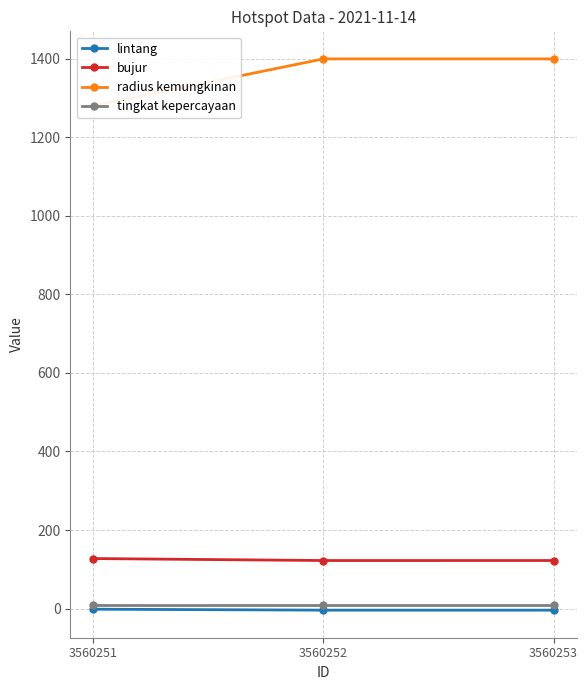

Rank the series at 3560251 from lowest to highest value.

lintang, tingkat kepercayaan, bujur, radius kemungkinan